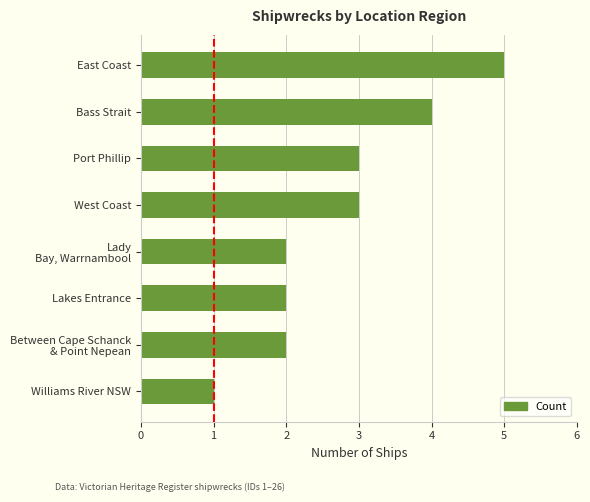

What is the difference between the values at Bass Strait and Williams River NSW?

3